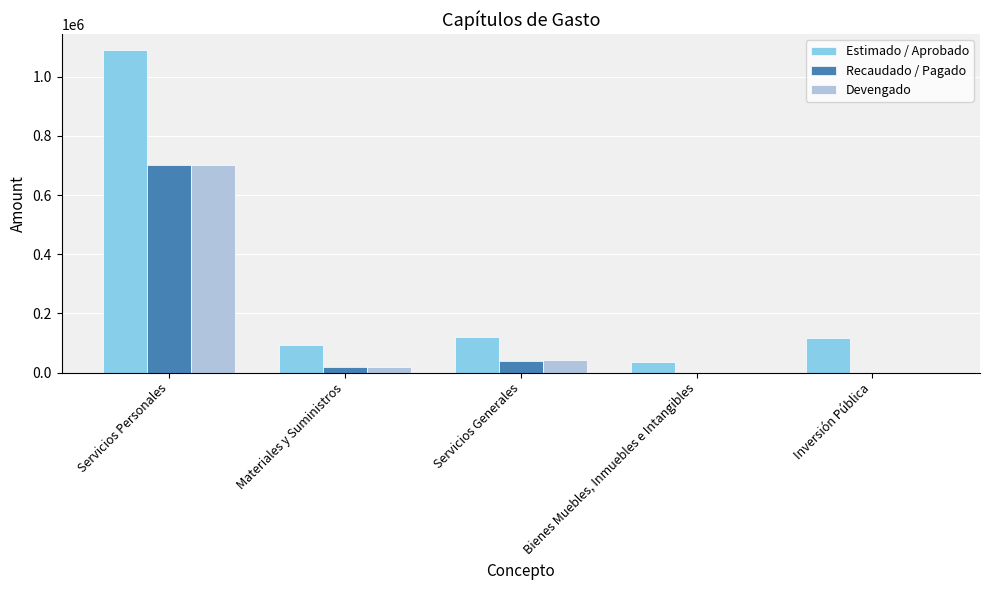

Which label corresponds to the largest value in the chart?

Servicios Personales